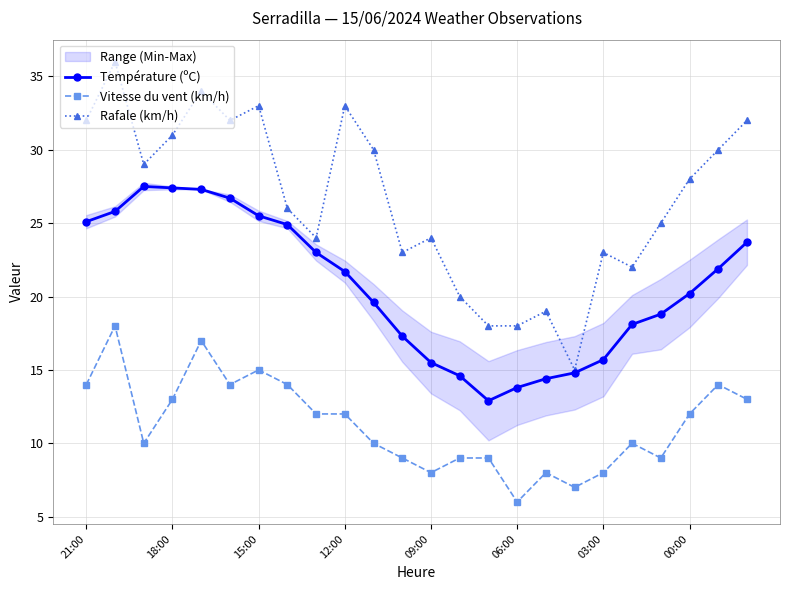

What is the minimum value for Rafale (km/h)?

15.0